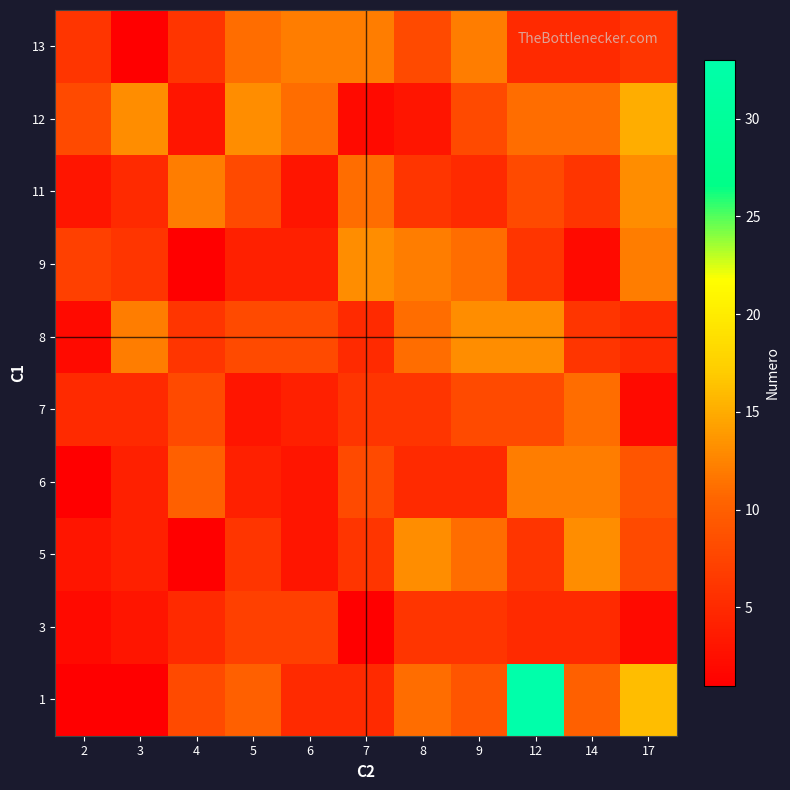

Reading left to right, extract all data points from this chart.

1: 2=1	3=1	4=8	5=10	6=5	7=5	8=11	9=9	12=33	14=10	17=16
3: 2=2	3=3	4=5	5=7	6=7	7=1	8=6	9=6	12=5	14=5	17=2
5: 2=3	3=4	4=1	5=6	6=3	7=6	8=13	9=11	12=6	14=13	17=8
6: 2=1	3=4	4=10	5=4	6=3	7=8	8=5	9=5	12=12	14=12	17=9
7: 2=5	3=5	4=8	5=3	6=4	7=6	8=6	9=8	12=8	14=11	17=2
8: 2=2	3=12	4=6	5=8	6=8	7=5	8=11	9=13	12=13	14=6	17=5
9: 2=7	3=6	4=1	5=4	6=4	7=13	8=12	9=11	12=6	14=2	17=12
11: 2=3	3=5	4=12	5=8	6=3	7=11	8=6	9=5	12=8	14=6	17=13
12: 2=8	3=13	4=3	5=13	6=11	7=2	8=3	9=8	12=11	14=11	17=15
13: 2=6	3=1	4=6	5=11	6=12	7=12	8=8	9=12	12=5	14=5	17=6